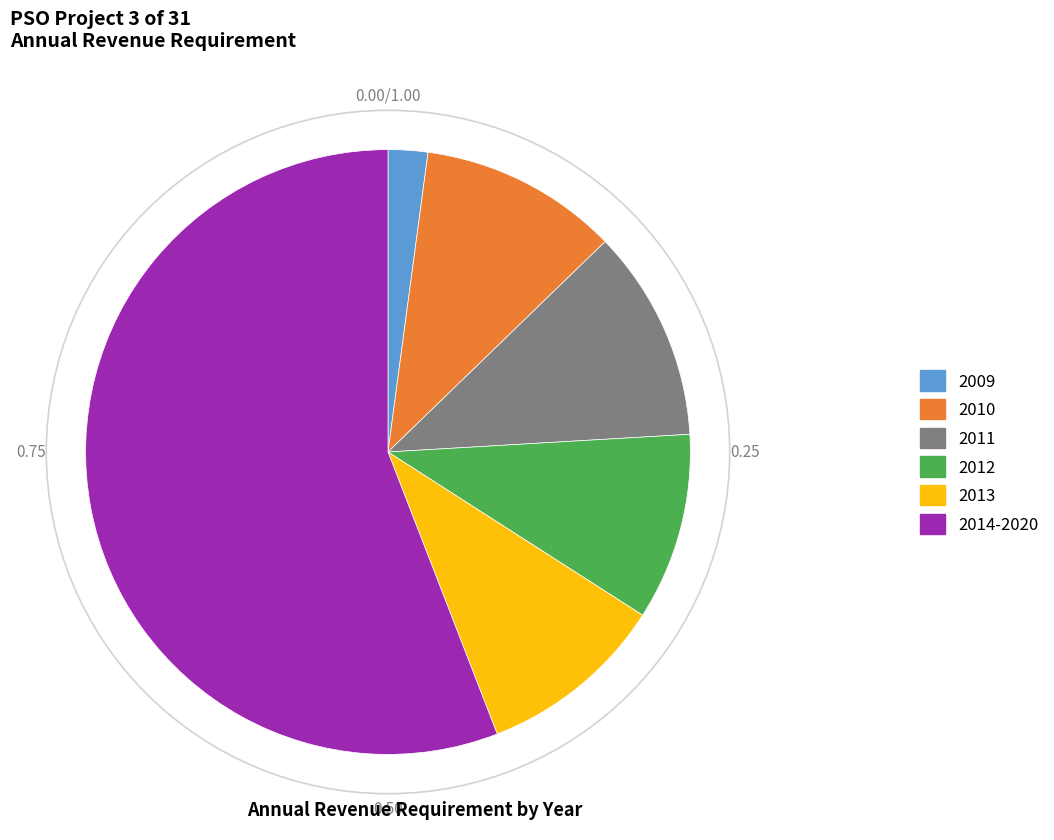

Is there any slice that represents more than half of the pie?

Yes